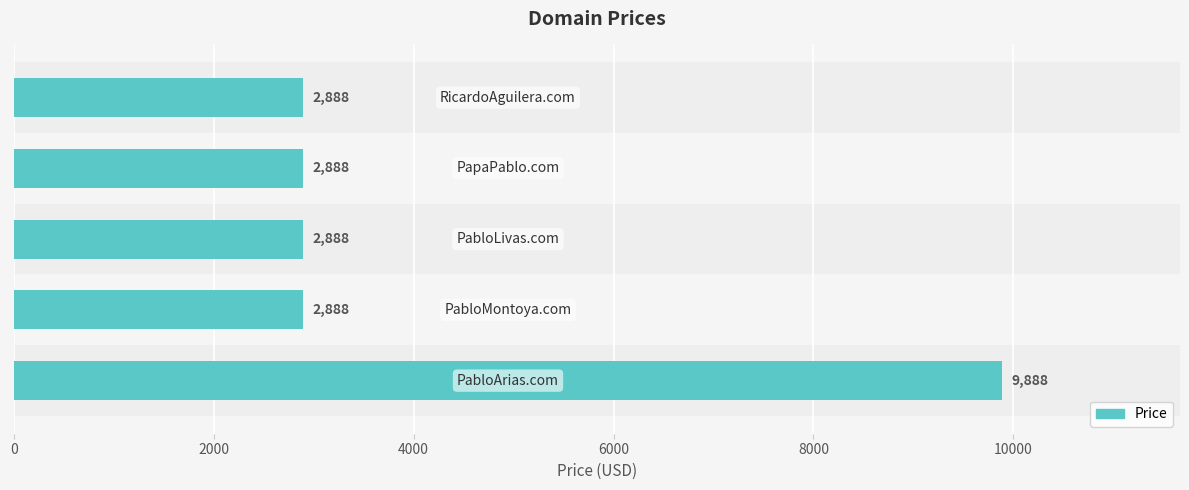

What is the greatest value displayed?

9888